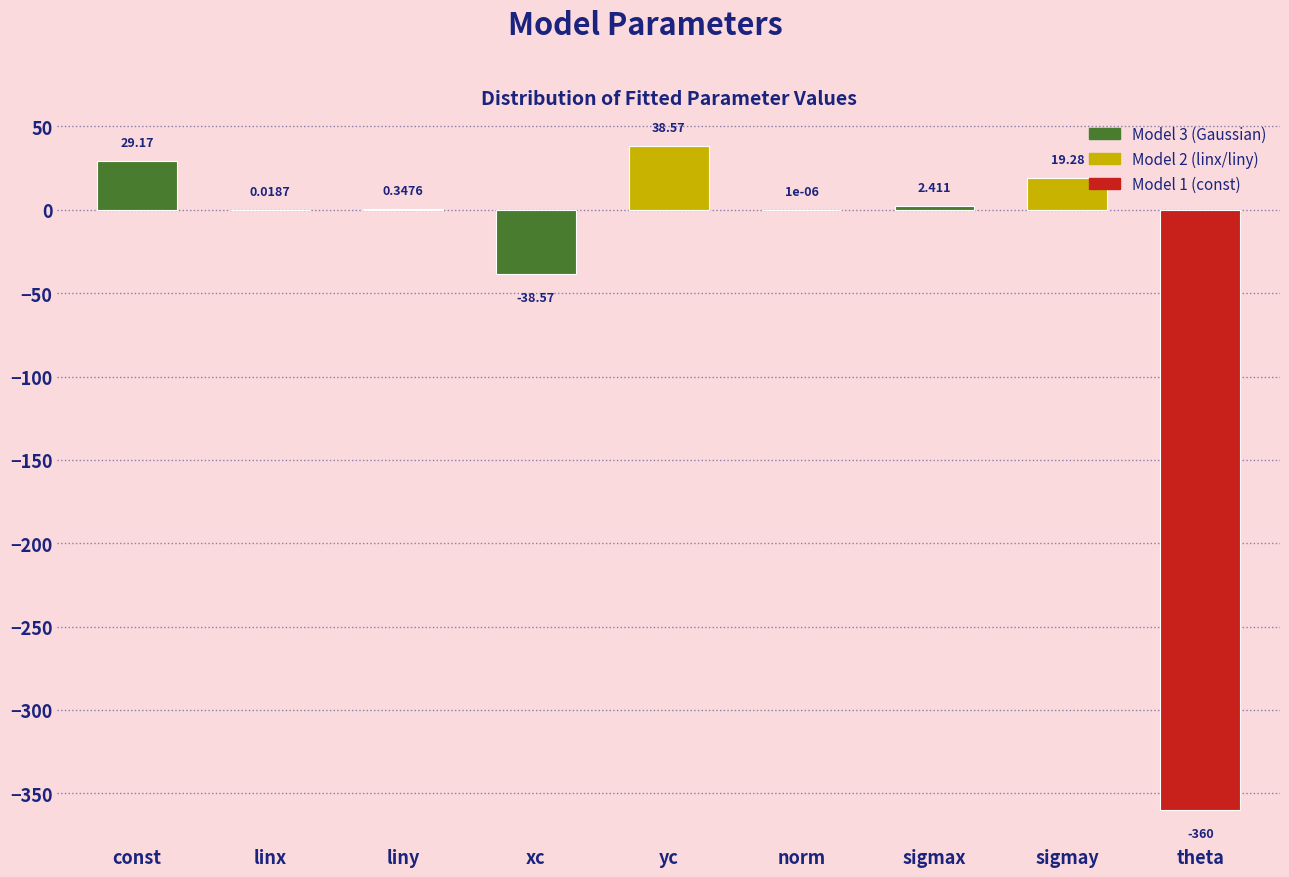

Which has a higher value, const or xc?

const